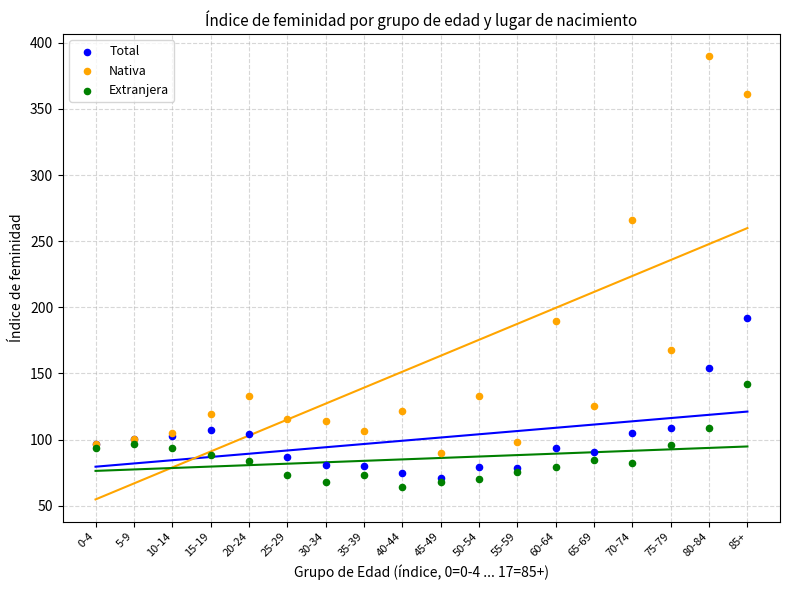

In the Nativa series, what Y value is closest to 239?

265.9